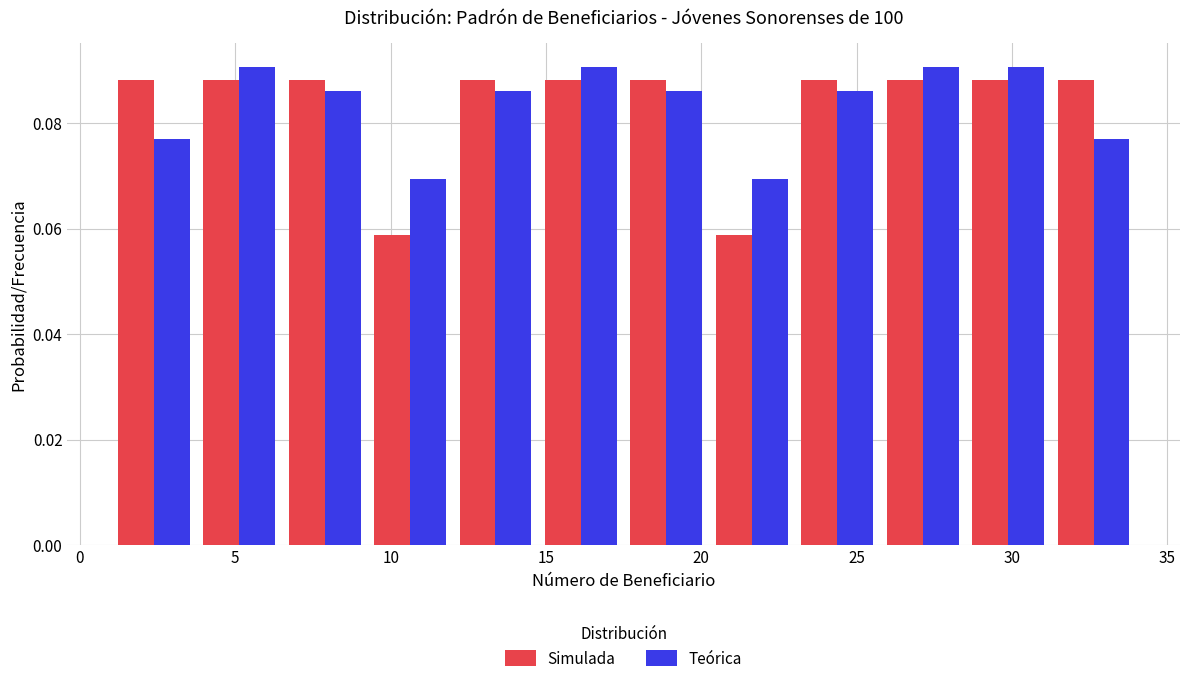

Reading left to right, list every range on the x-axis with the height of the bar of each series over it. Neither the bar edges nor the heights are printed on the chart, so give them approximately, as read against the axes.

1.00 to 3.75: Simulada=0.088	Teórica=0.078
3.75 to 6.50: Simulada=0.088	Teórica=0.090
6.50 to 9.25: Simulada=0.088	Teórica=0.086
9.25 to 12.00: Simulada=0.058	Teórica=0.070
12.00 to 14.75: Simulada=0.088	Teórica=0.086
14.75 to 17.50: Simulada=0.088	Teórica=0.090
17.50 to 20.25: Simulada=0.088	Teórica=0.086
20.25 to 23.00: Simulada=0.058	Teórica=0.070
23.00 to 25.75: Simulada=0.088	Teórica=0.086
25.75 to 28.50: Simulada=0.088	Teórica=0.090
28.50 to 31.25: Simulada=0.088	Teórica=0.090
31.25 to 34.00: Simulada=0.088	Teórica=0.078